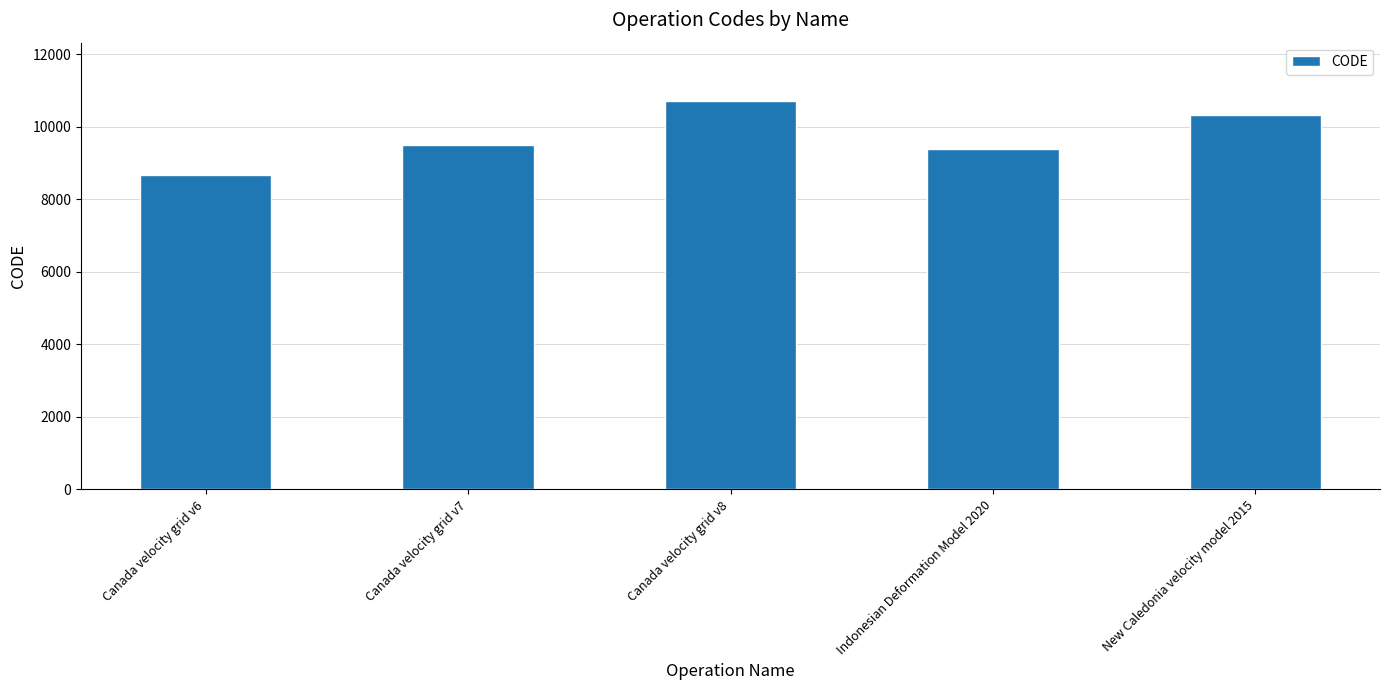

List the labels in order of value, largest first.

Canada velocity grid v8, New Caledonia velocity model 2015, Canada velocity grid v7, Indonesian Deformation Model 2020, Canada velocity grid v6